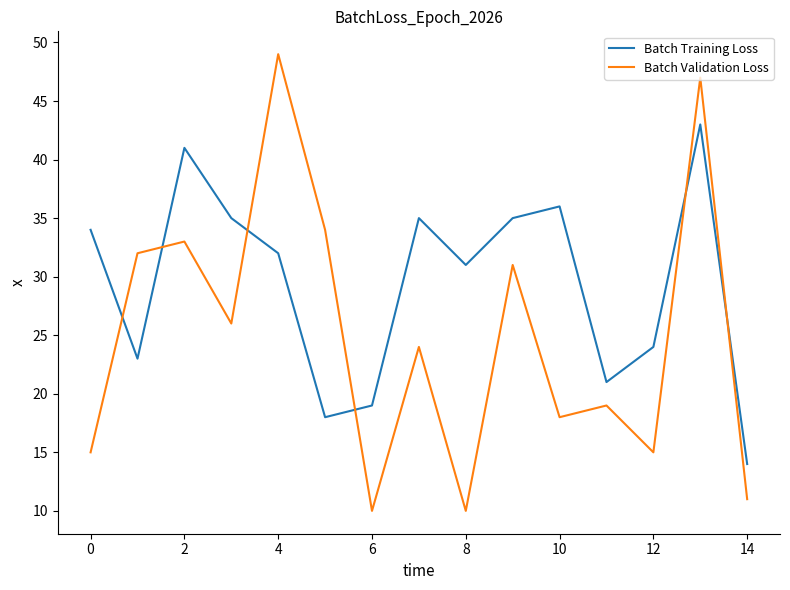

What are all the series names shown in the legend?

Batch Training Loss, Batch Validation Loss